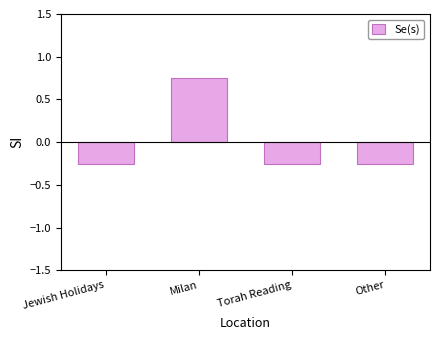

Does the chart contain any negative values?

Yes